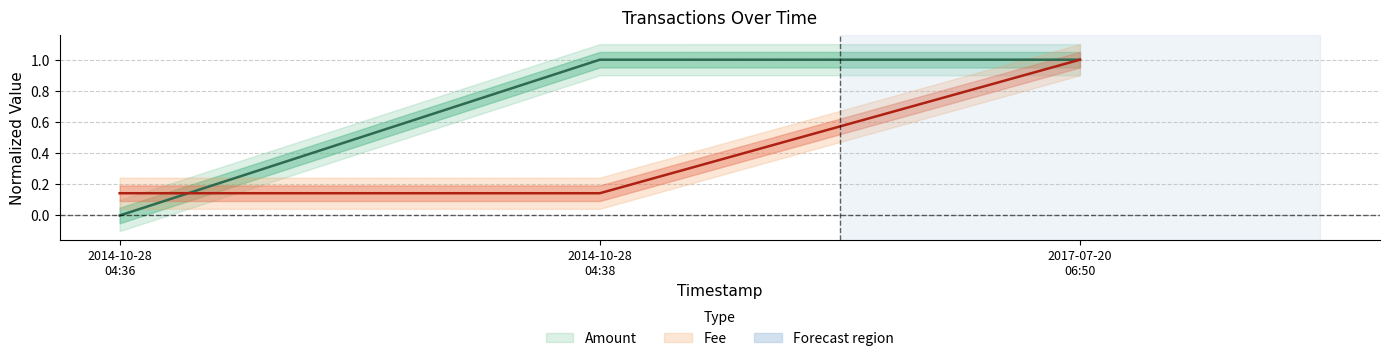

At 2014-10-28 04:36, list the series in order from largest to smallest.

Fee, Amount